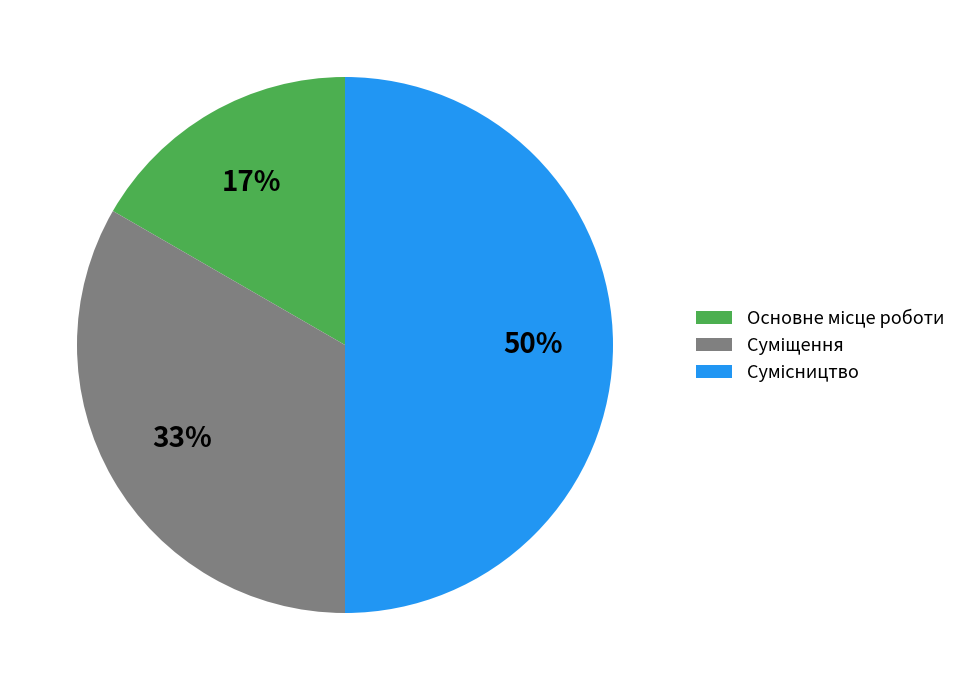

To the nearest percent, what is the average slice percentage?

33%